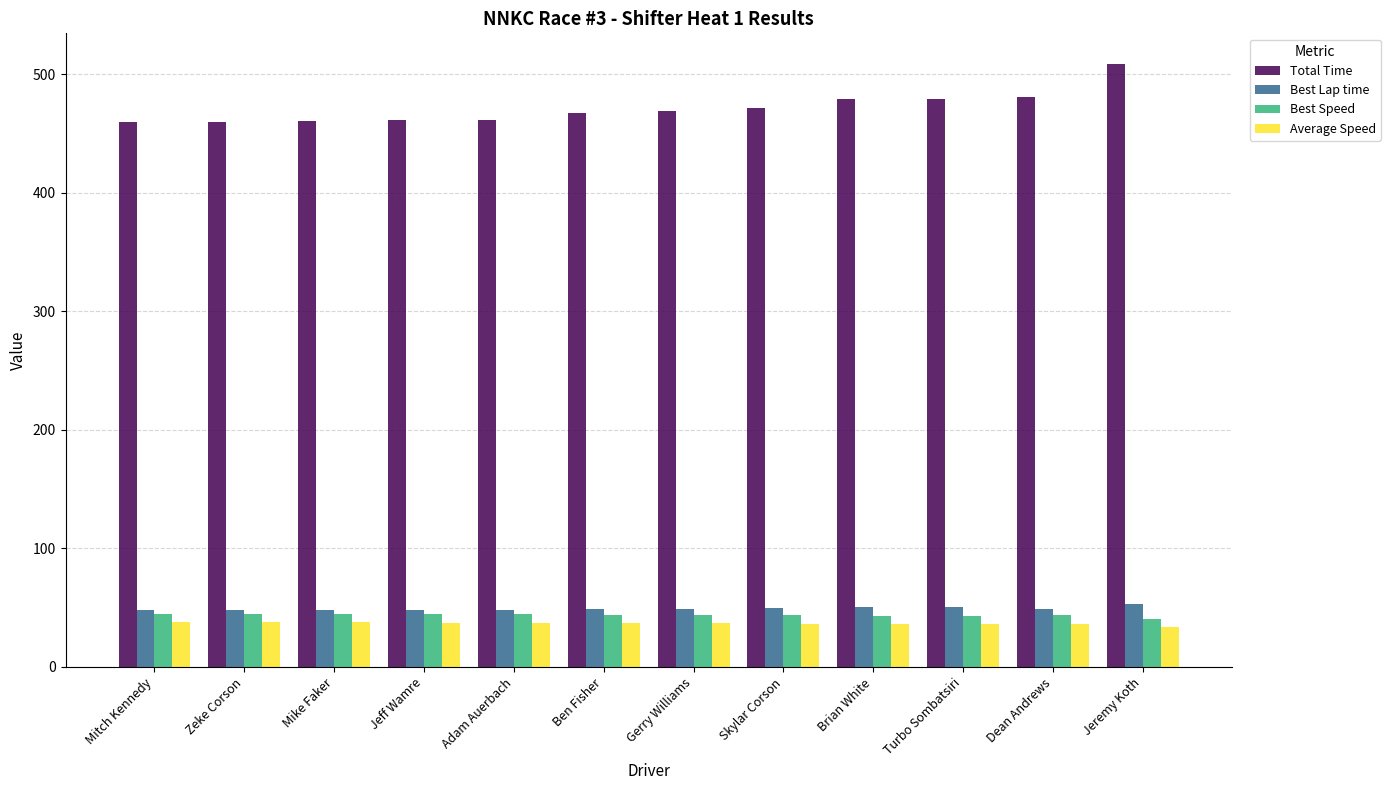

The Best Speed series shows 13.7 at Dean Andrews. True or false?

False